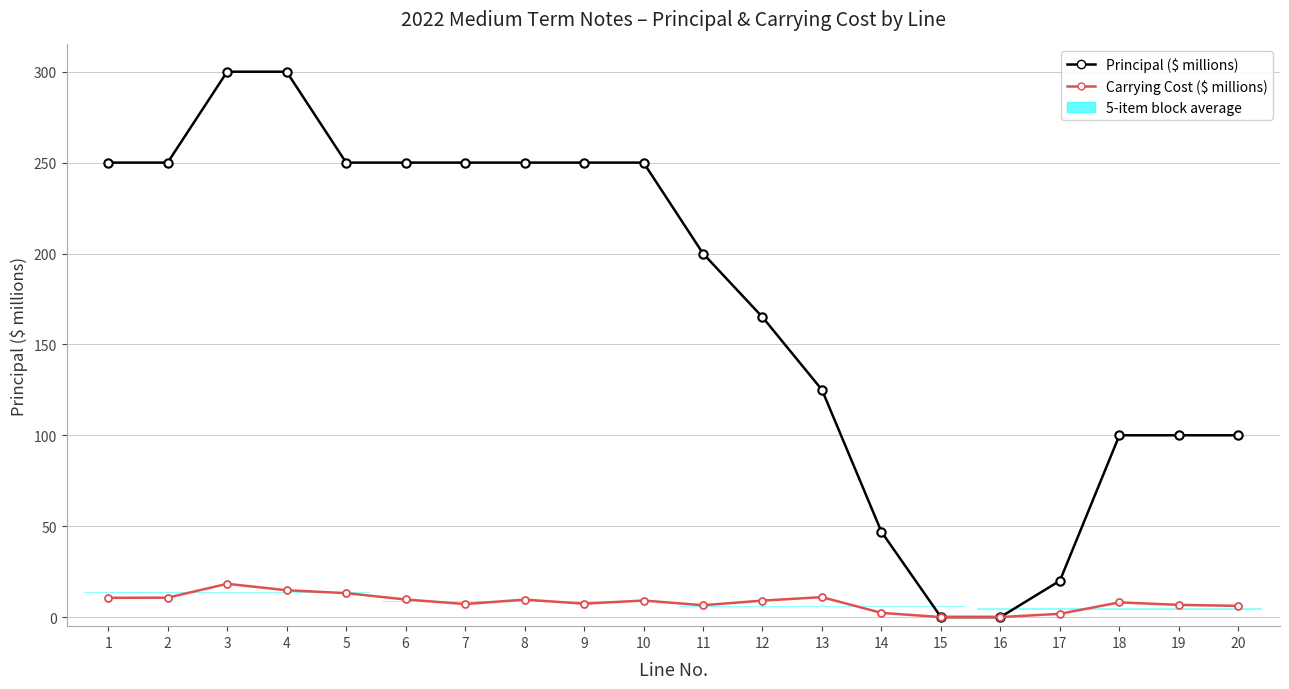

Reading right to left, list all the values displayed in this chart.

Principal ($ millions): 20=100.0	19=100.0	18=100.0	17=20.0	16=0.0	15=0.0	14=46.9	13=125.0	12=165.0	11=200.0	10=250.0	9=250.0	8=250.0	7=250.0	6=250.0	5=250.0	4=300.0	3=300.0	2=250.0	1=250.0
Carrying Cost ($ millions): 20=6.2	19=6.7	18=8.1	17=1.8	16=0.0	15=0.0	14=2.3	13=11.0	12=9.1	11=6.5	10=9.1	9=7.4	8=9.6	7=7.2	6=9.7	5=13.2	4=14.8	3=18.3	2=10.7	1=10.6